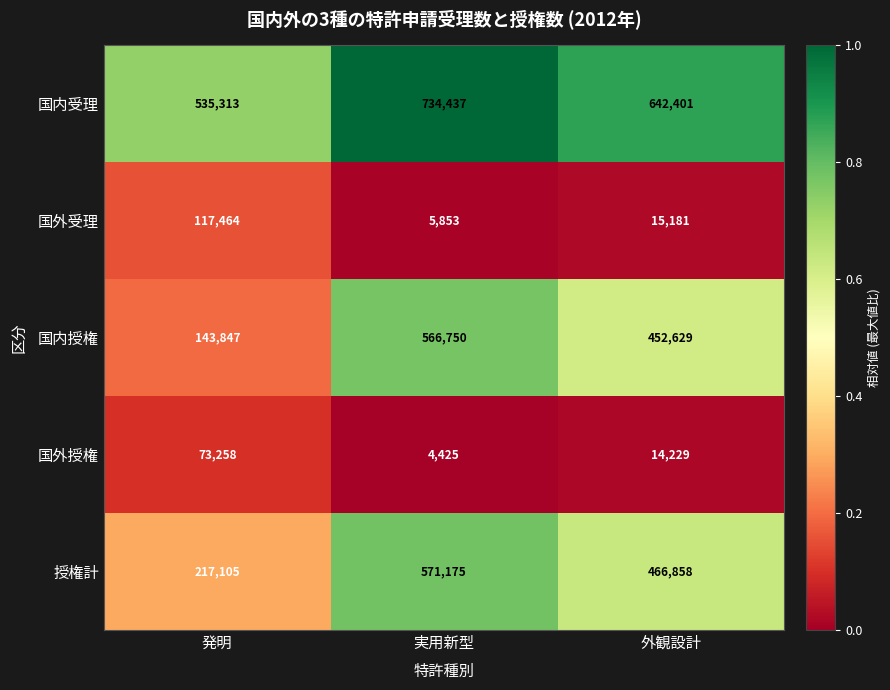

At which label does 国内授権 reach its minimum?

発明